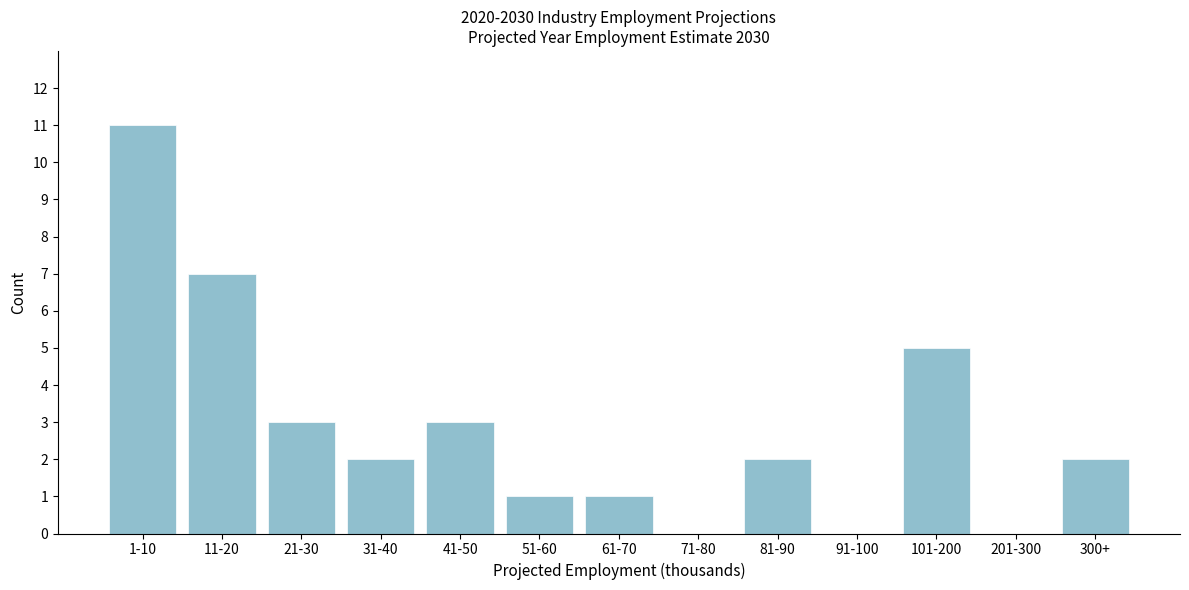

Reading right to left, extract all data points from this chart.

300+=2	201-300=0	101-200=5	91-100=0	81-90=2	71-80=0	61-70=1	51-60=1	41-50=3	31-40=2	21-30=3	11-20=7	1-10=11